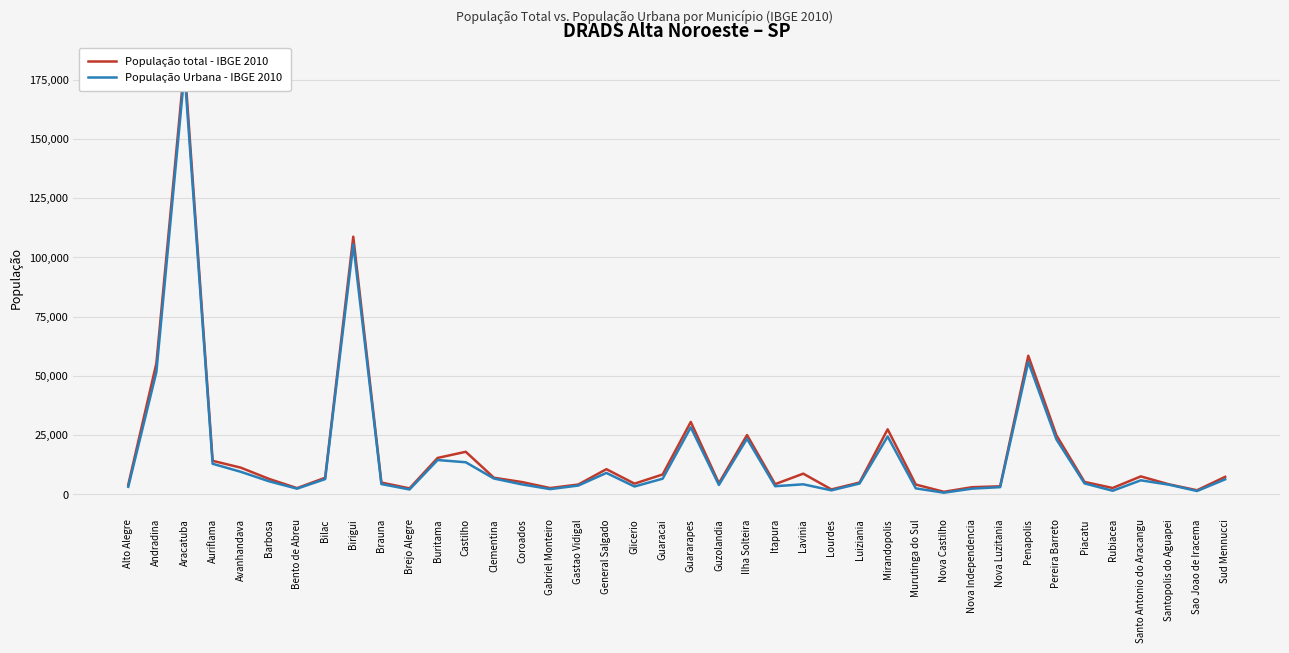

Rank the series by their maximum value, from lowest to highest.

População Urbana - IBGE 2010, População total - IBGE 2010